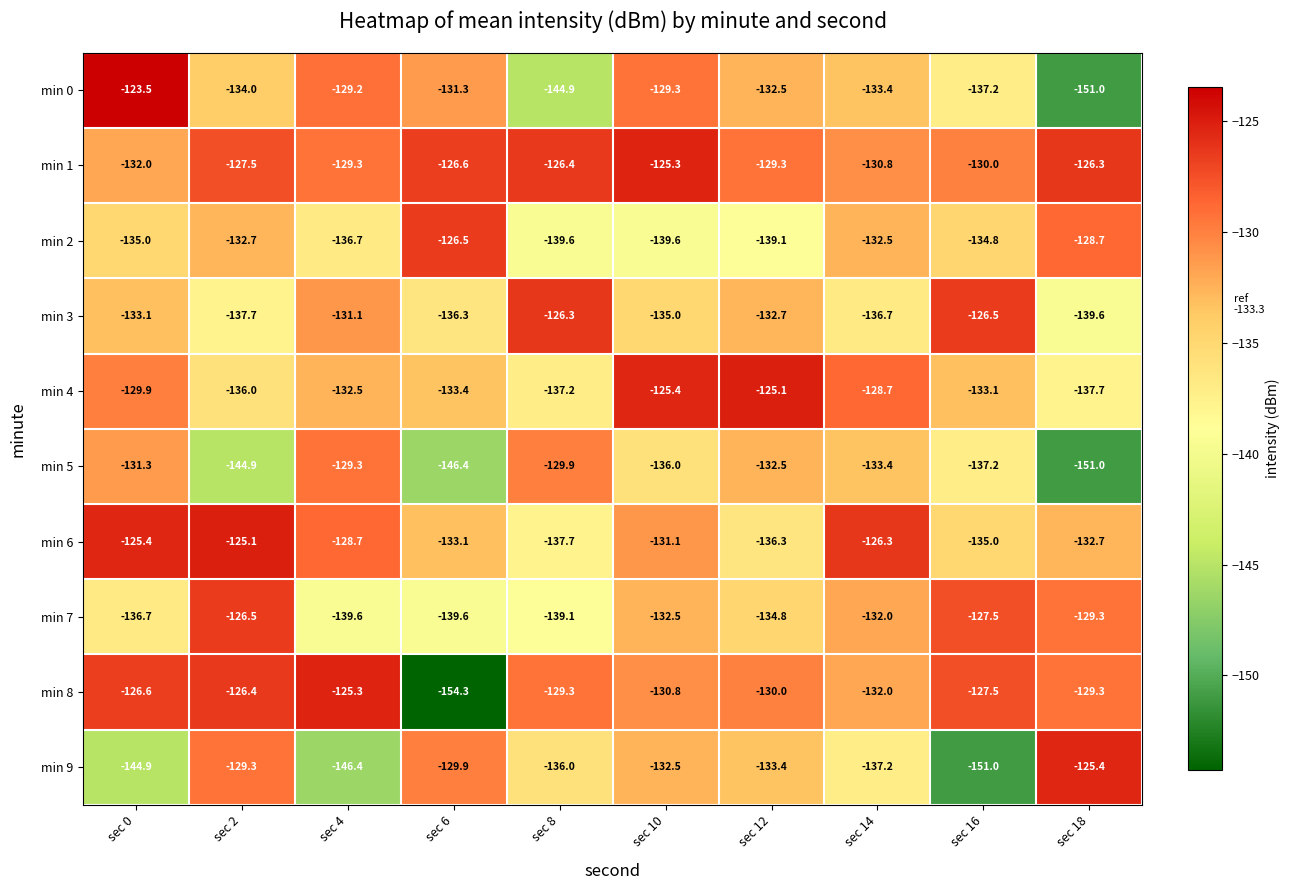

What is the highest value of the min 8 series?

-125.3